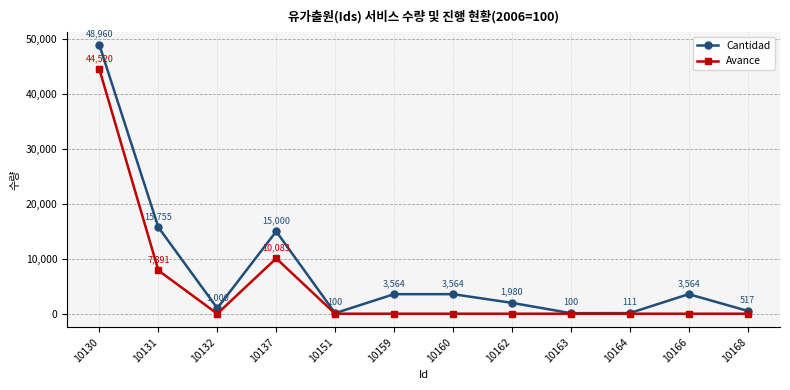

Does the chart display data point markers on the line(s)?

Yes